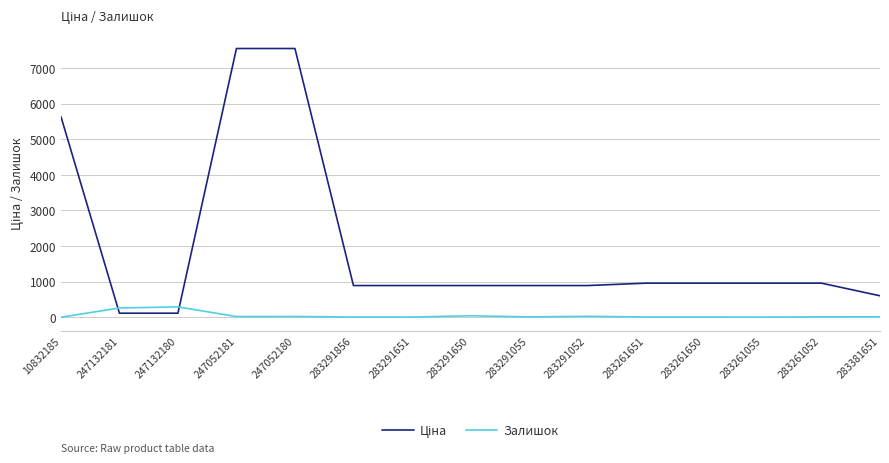

Does the chart have visible grid lines?

Yes